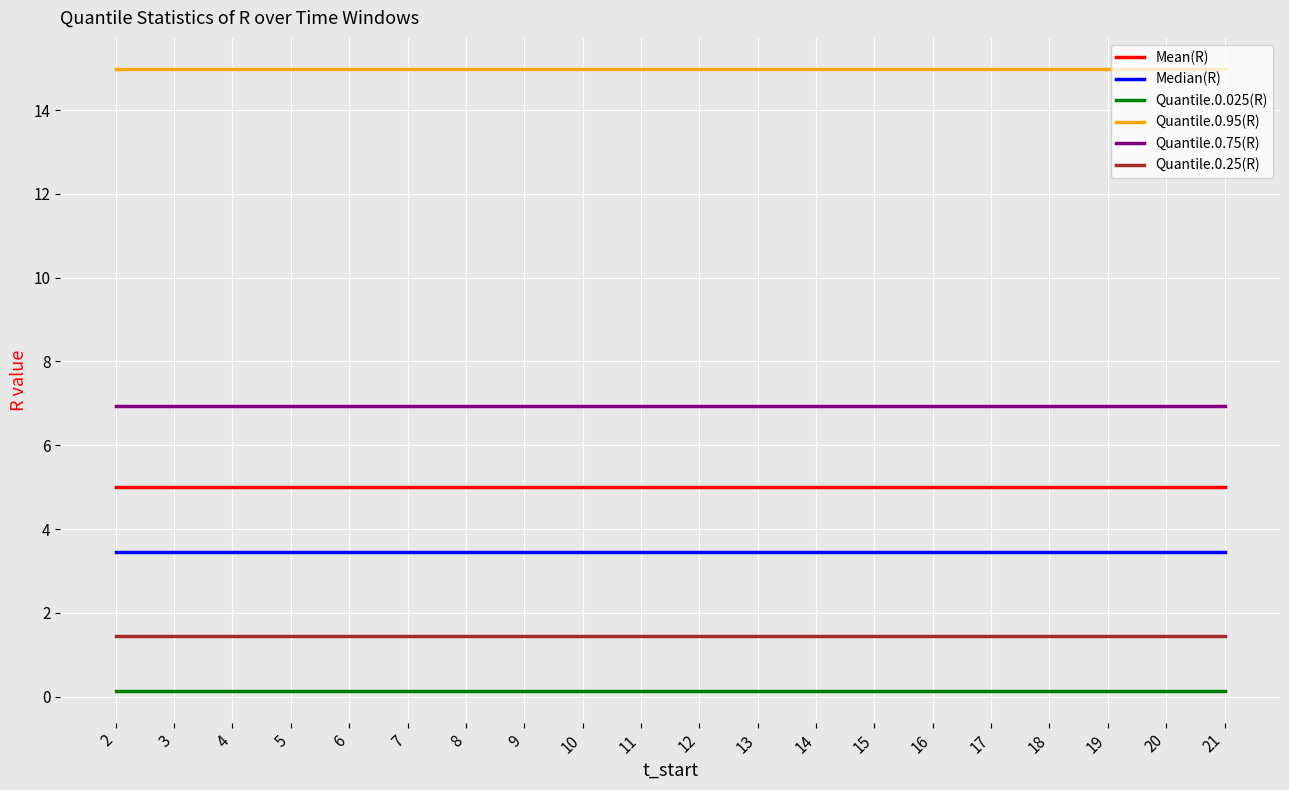

True or false: Quantile.0.25(R) and Quantile.0.75(R) cross at least once.

False